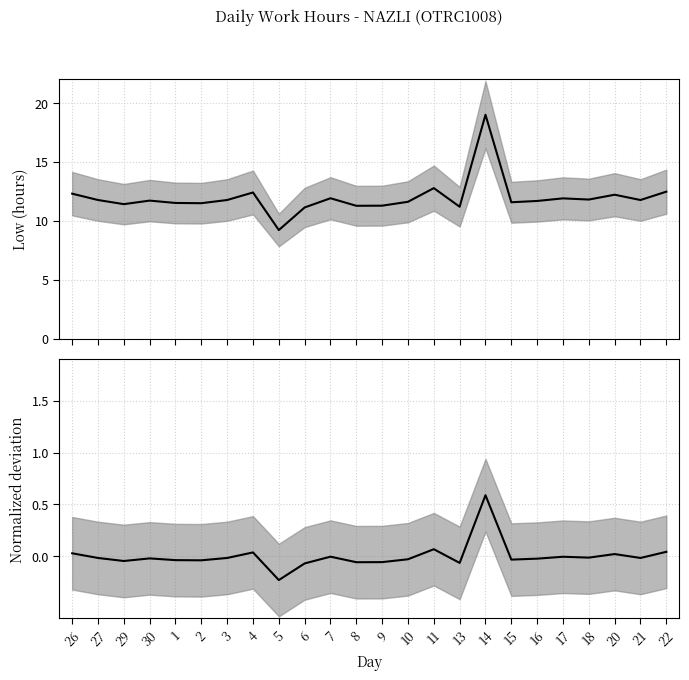

Where is Normalized deviation nearest to the value 0?

7